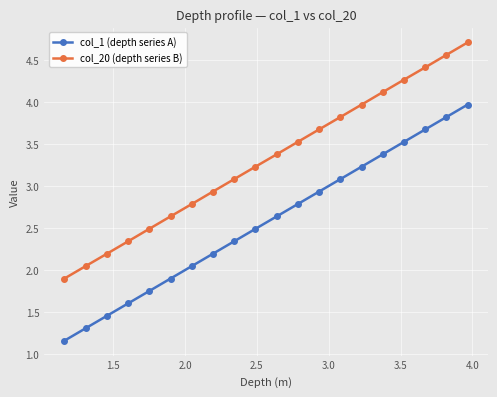

What is the sum of all col_1 (depth series A) values?

51.3